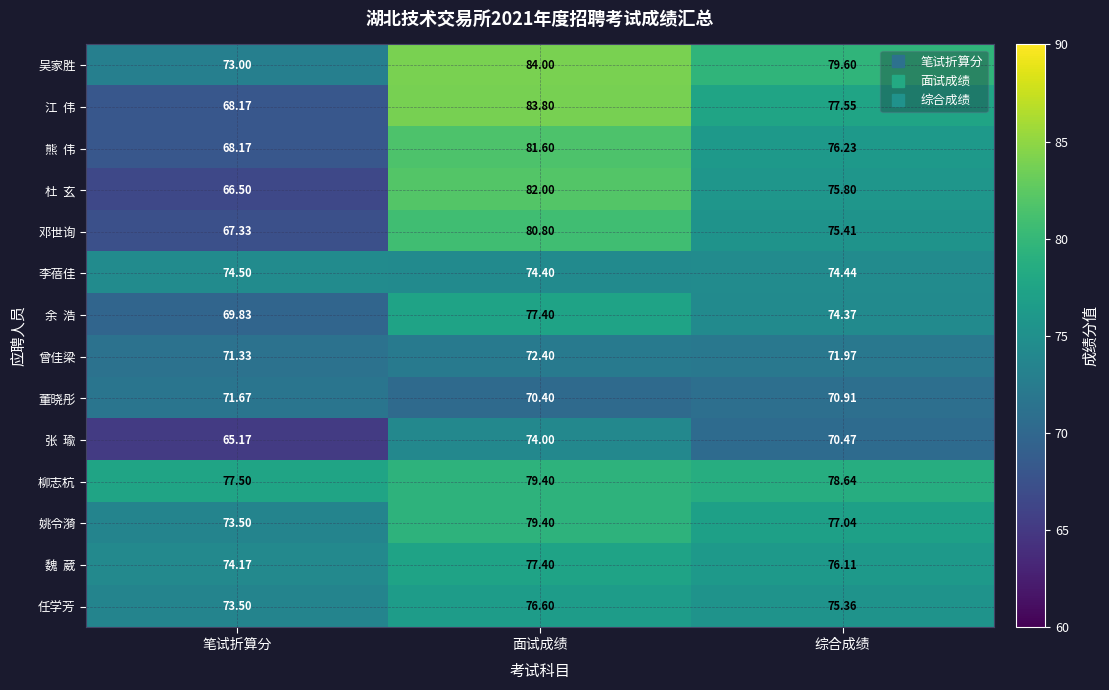

At which category does the chart reach its peak across all series?

面试成绩